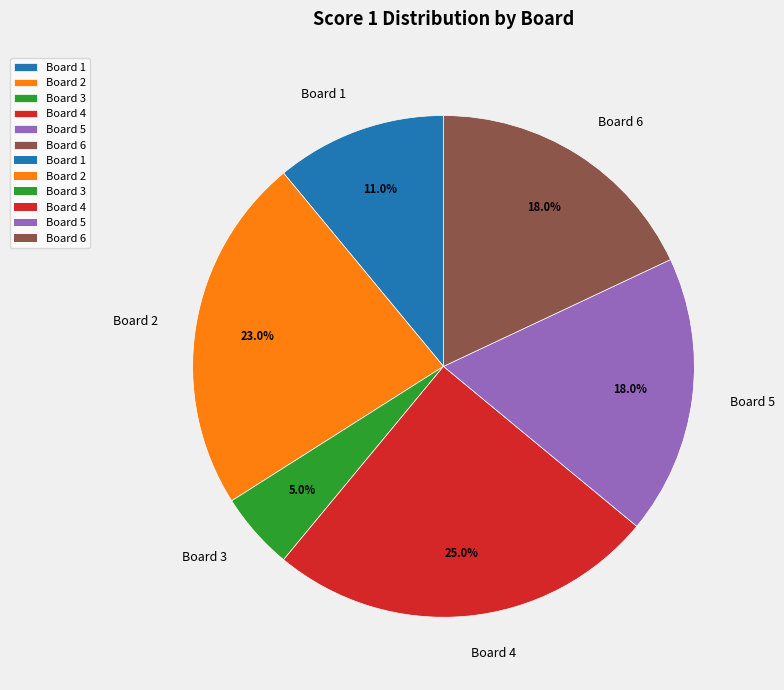

Count the number of slices in the pie.

6